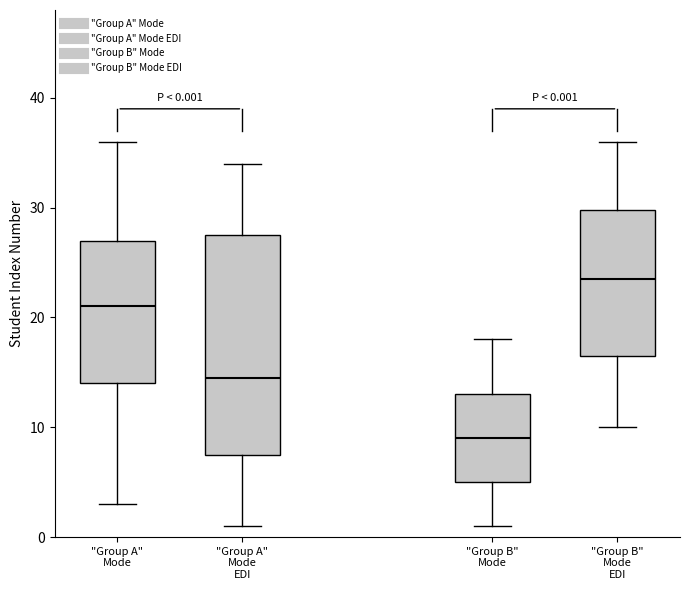

Which box's median line is the highest?

"Group B" Mode EDI